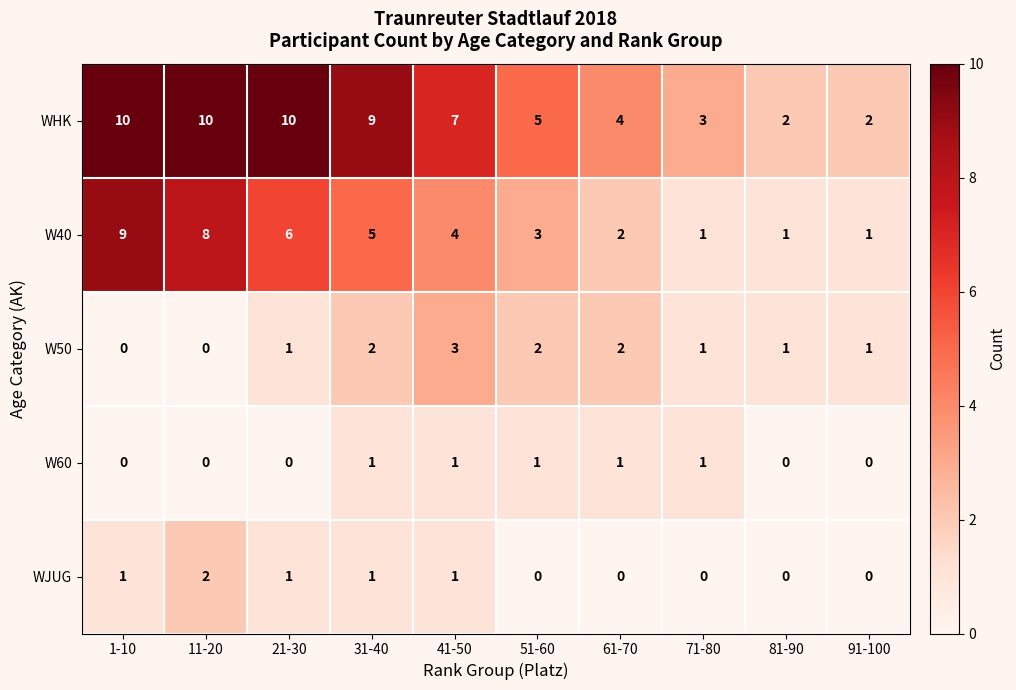

The value of W50 at 91-100 is 1. True or false?

True